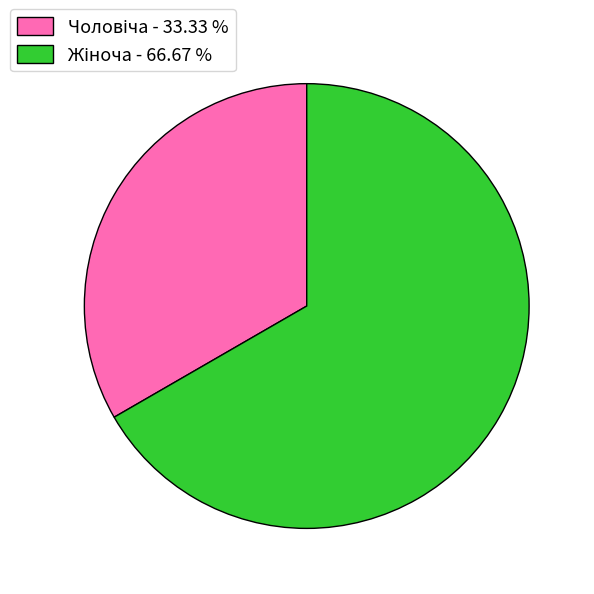

Does any single category account for the majority?

Yes